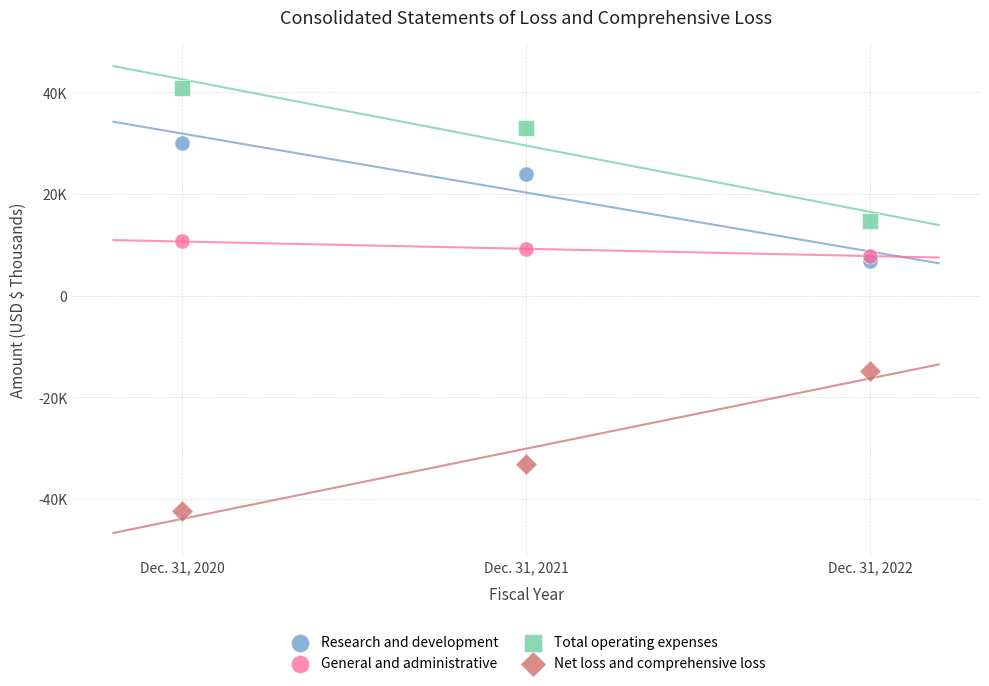

What are all the series names shown in the legend?

Research and development, General and administrative, Total operating expenses, Net loss and comprehensive loss